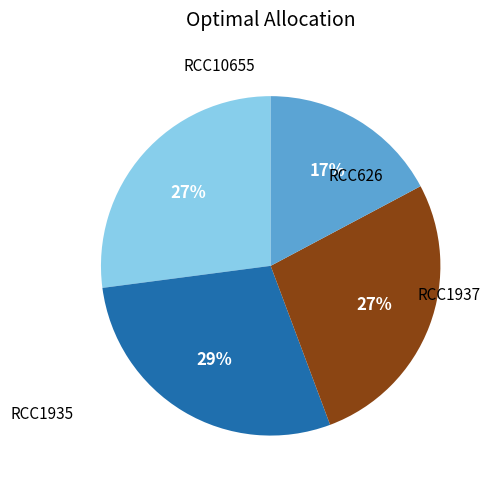

How many slices are in this pie chart?

4